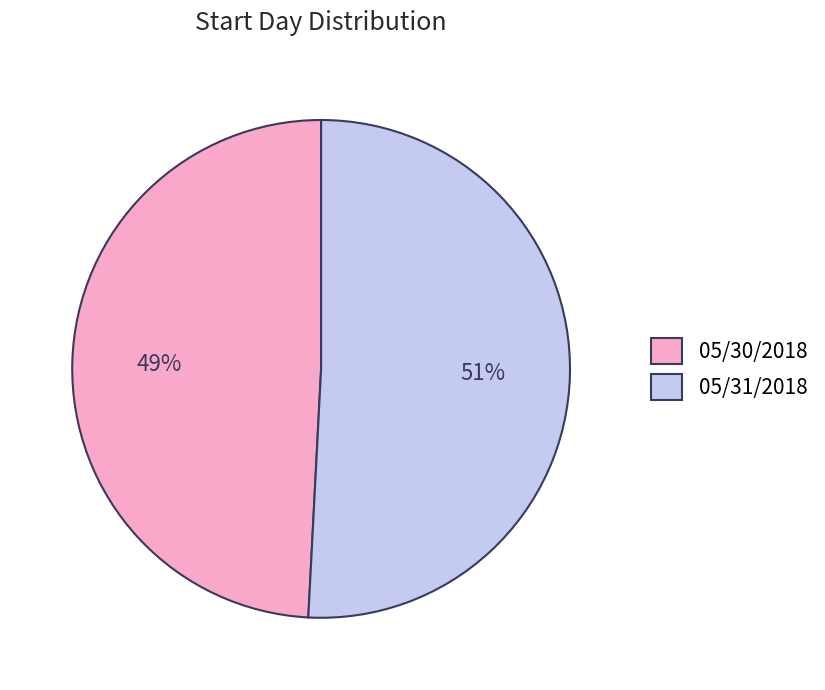

To the nearest percent, what percentage of the pie is 05/31/2018?

51%